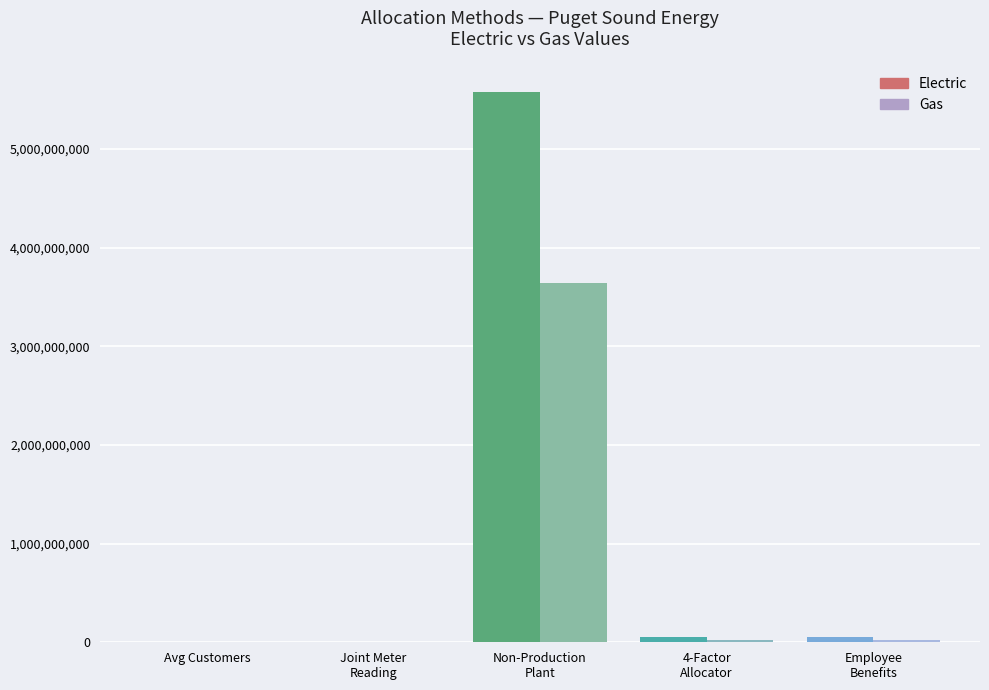

How many groups of bars are there?

5